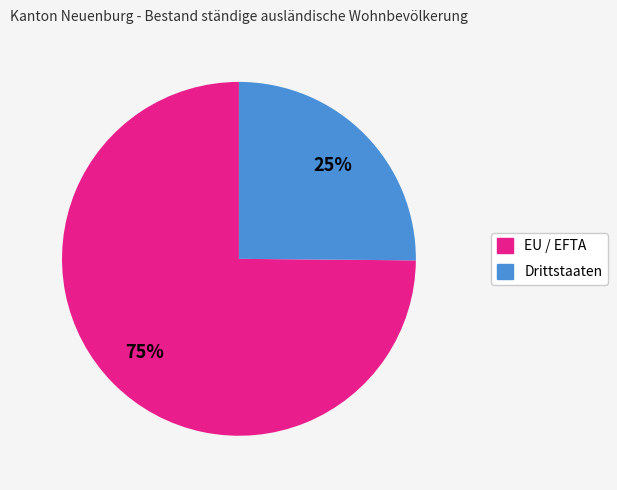

Does any single category account for the majority?

Yes